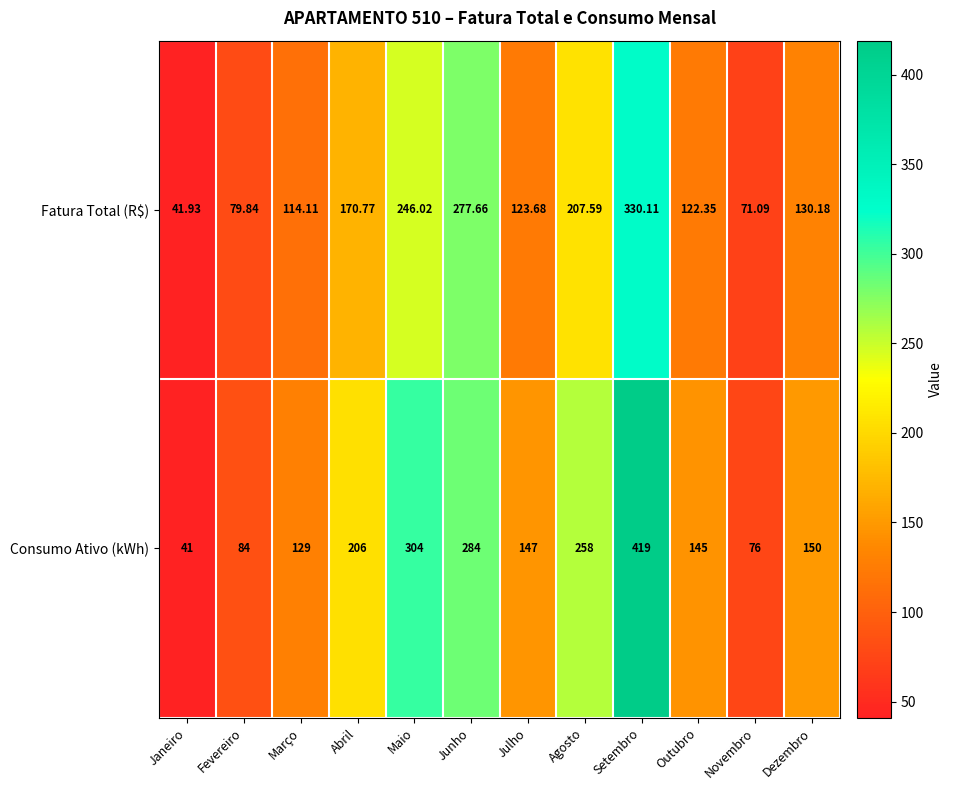

Which series has the largest total across all categories?

Consumo Ativo (kWh)